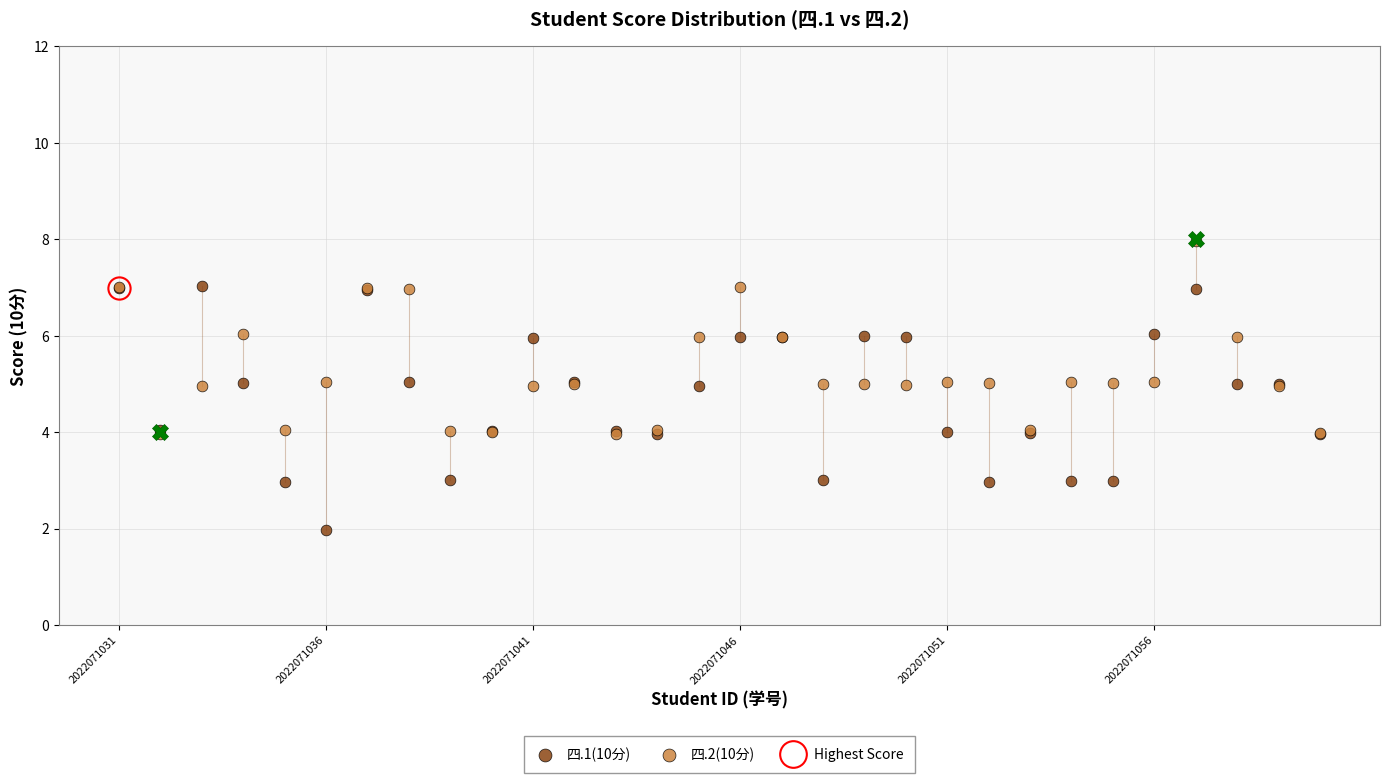

Which series has the widest spread of Y values?

四.1(10分)